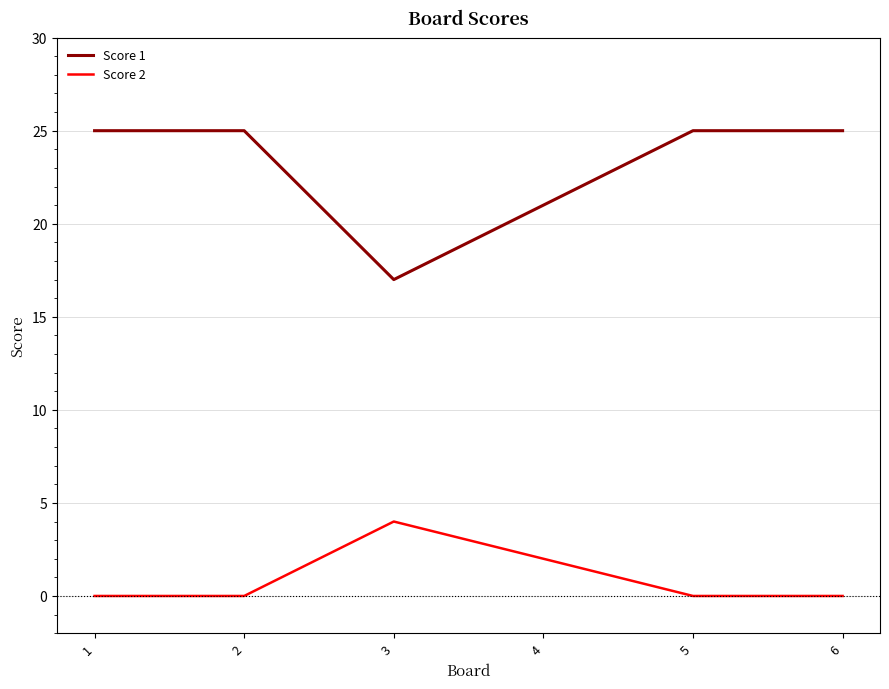

How many values in the Score 1 series are below 25?

2